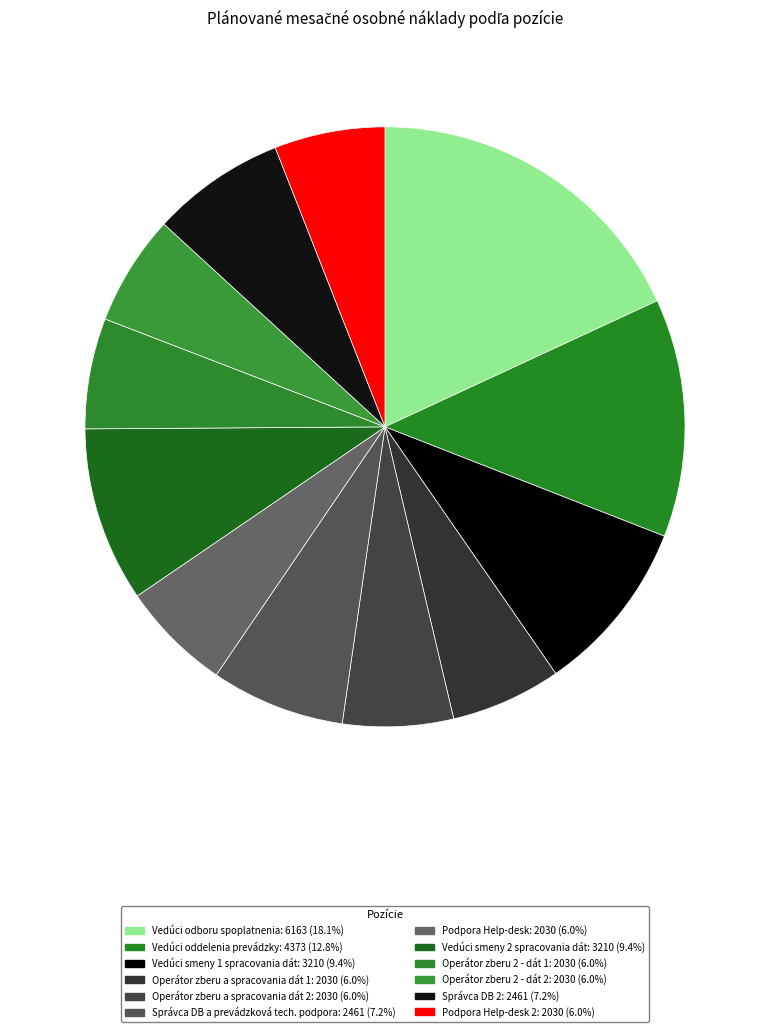

How many segments does this pie chart have?

12